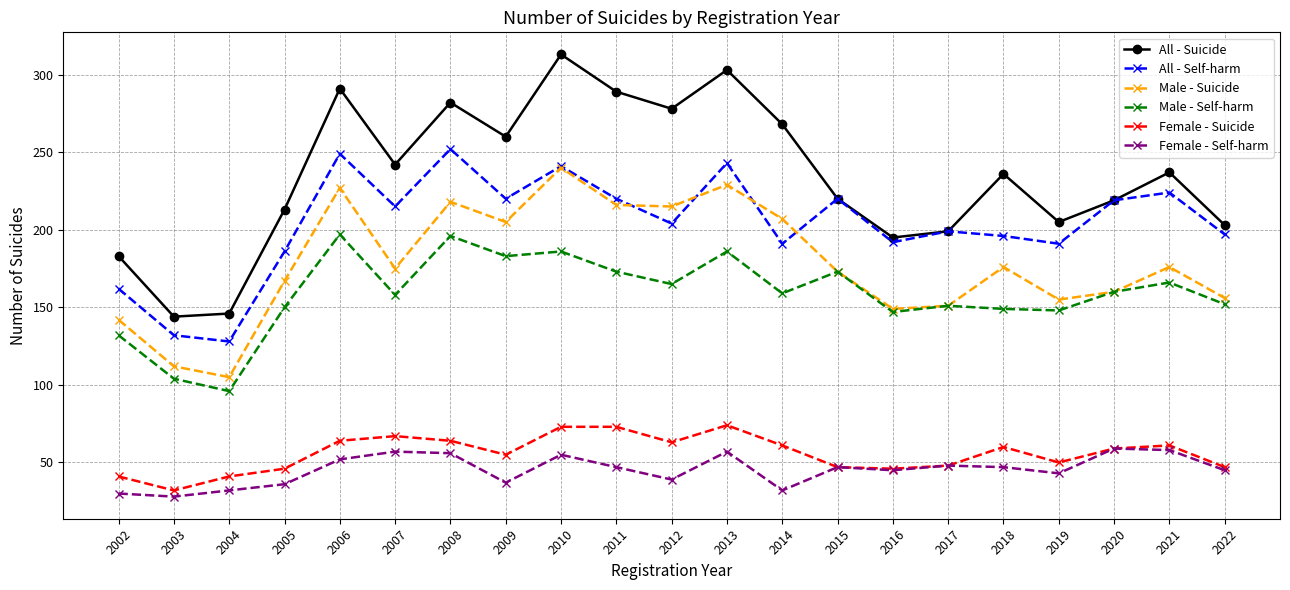

True or false: All - Suicide and Female - Self-harm cross at least once.

False